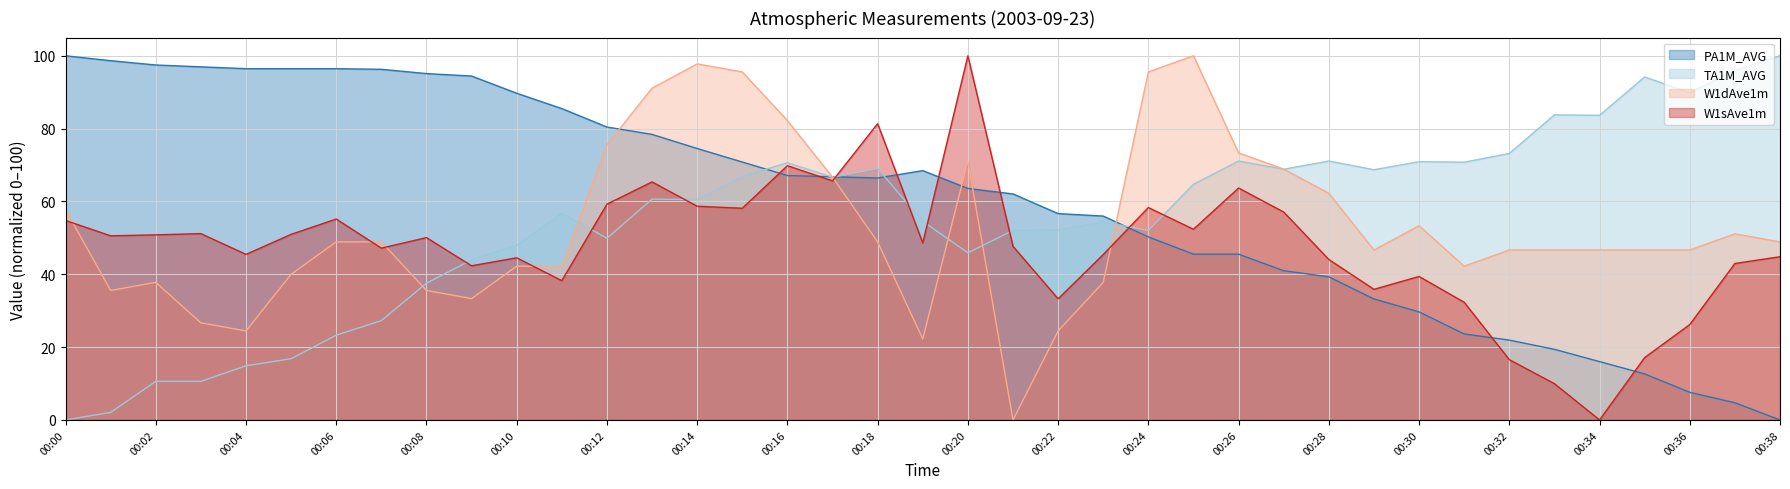

True or false: W1dAve1m and PA1M_AVG intersect in this chart.

True